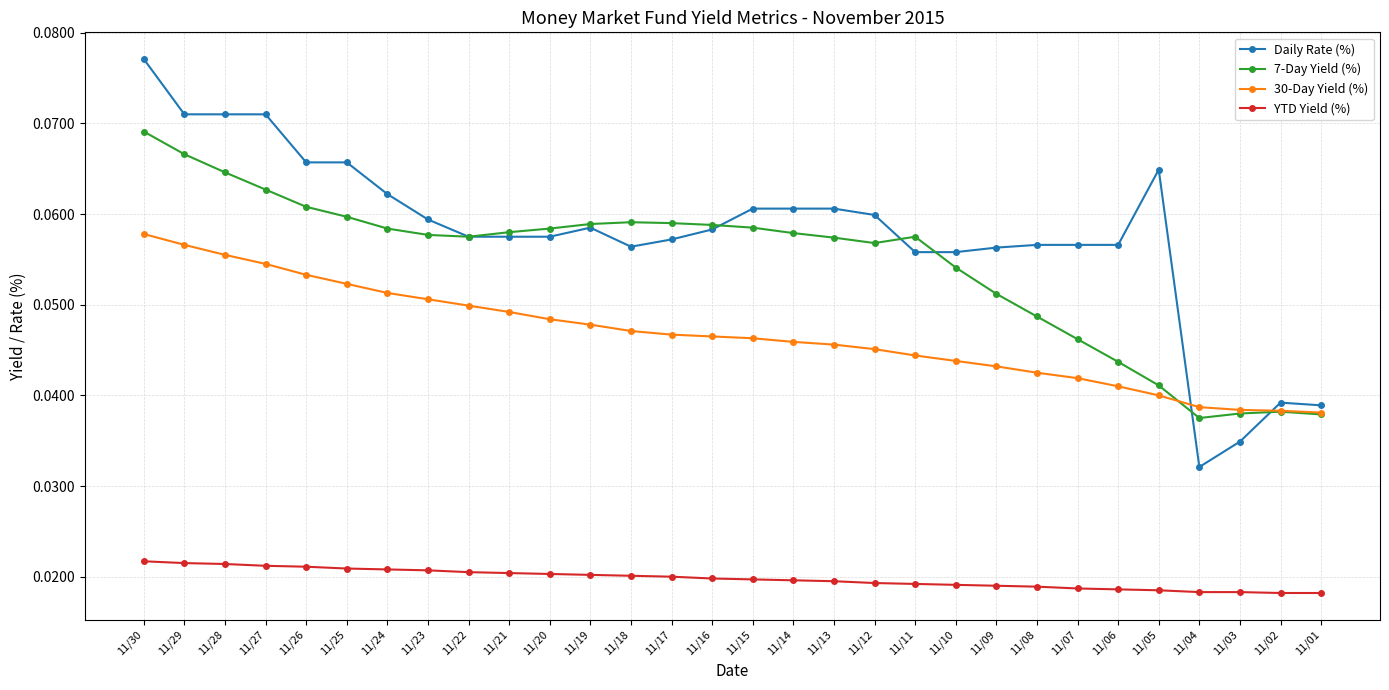

The Daily Rate (%) series shows 0.0 at 11/25. True or false?

False